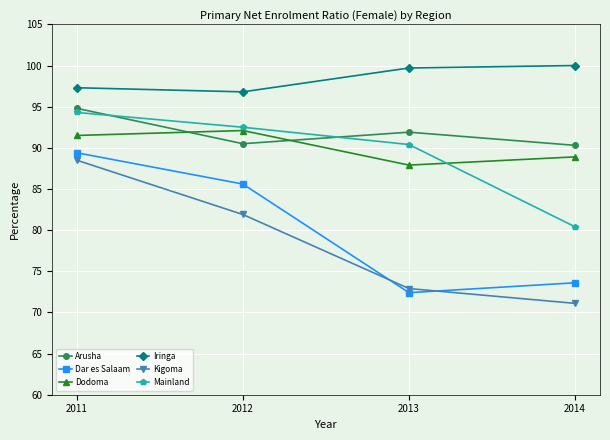

Reading right to left, what are all the values shown in this chart?

Arusha: 2014=90.3	2013=91.9	2012=90.5	2011=94.8
Dar es Salaam: 2014=73.6	2013=72.4	2012=85.6	2011=89.4
Dodoma: 2014=88.9	2013=87.9	2012=92.1	2011=91.5
Iringa: 2014=100.0	2013=99.7	2012=96.8	2011=97.3
Kigoma: 2014=71.1	2013=72.9	2012=81.9	2011=88.5
Mainland: 2014=80.4	2013=90.4	2012=92.5	2011=94.3